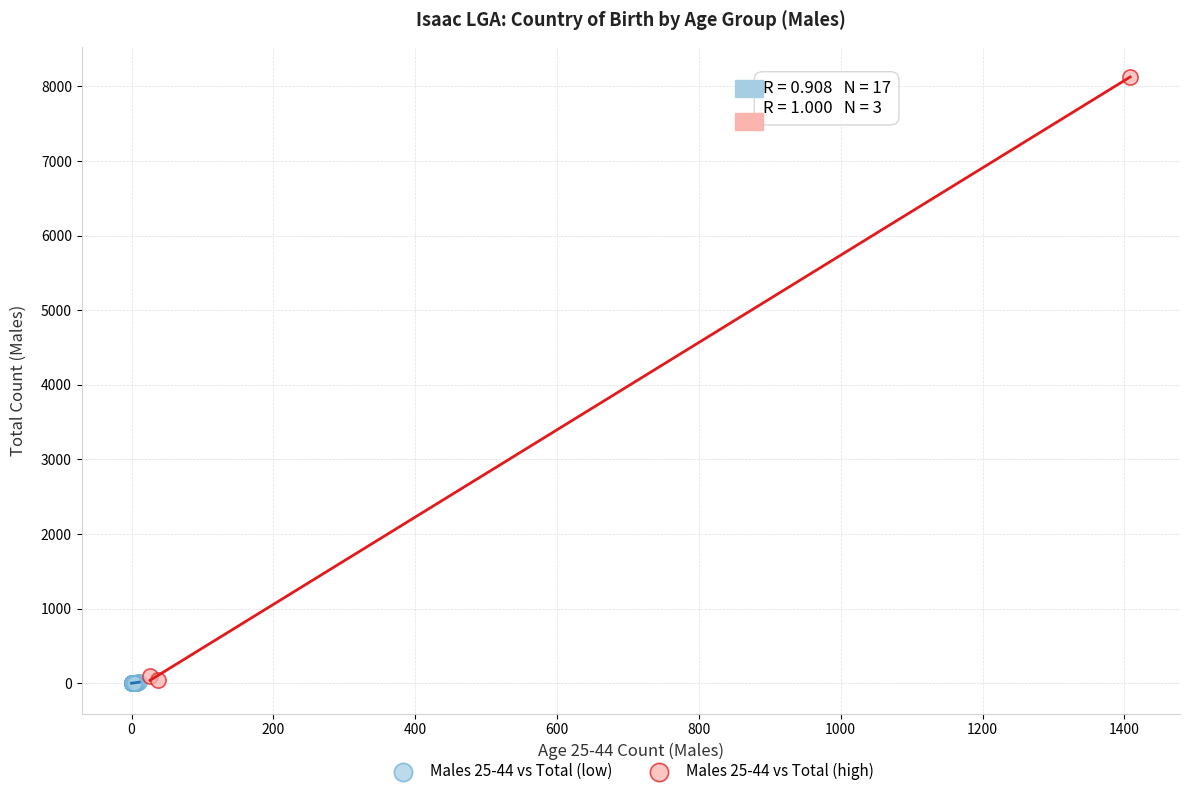

Which series has the largest Y range (max minus min)?

Males 25-44 vs Total (high)